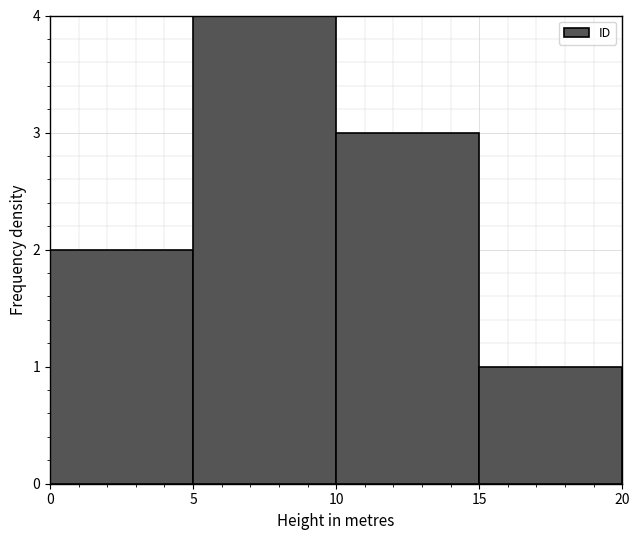

What is the height of the bar covering 10 to 15 on the x-axis? The values are not printed on the chart, so give them approximately, as read against the axis.

3